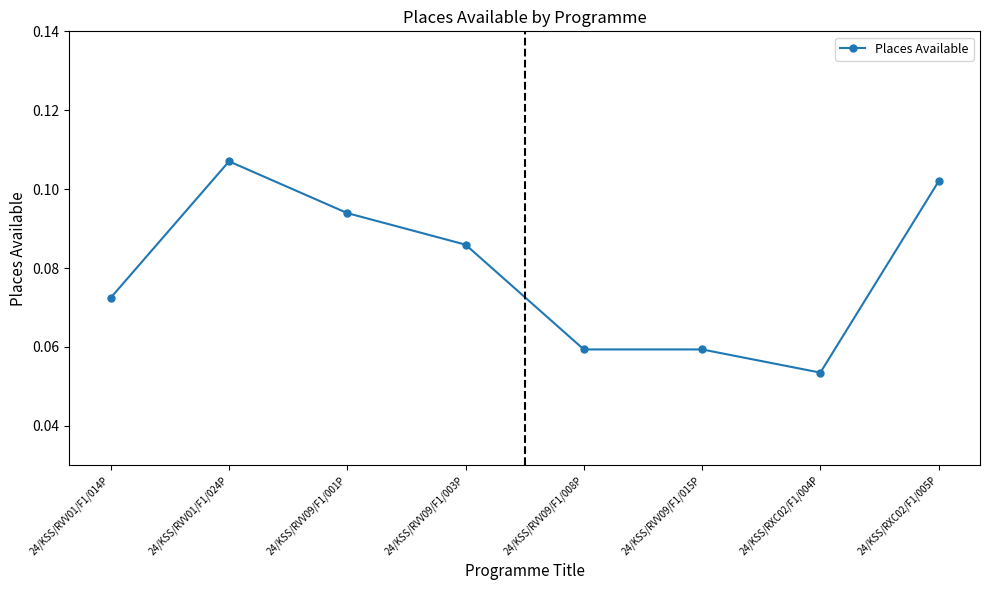

True or false: the data shows 0.0 at 24/KSS/RVV09/F1/003P.

False